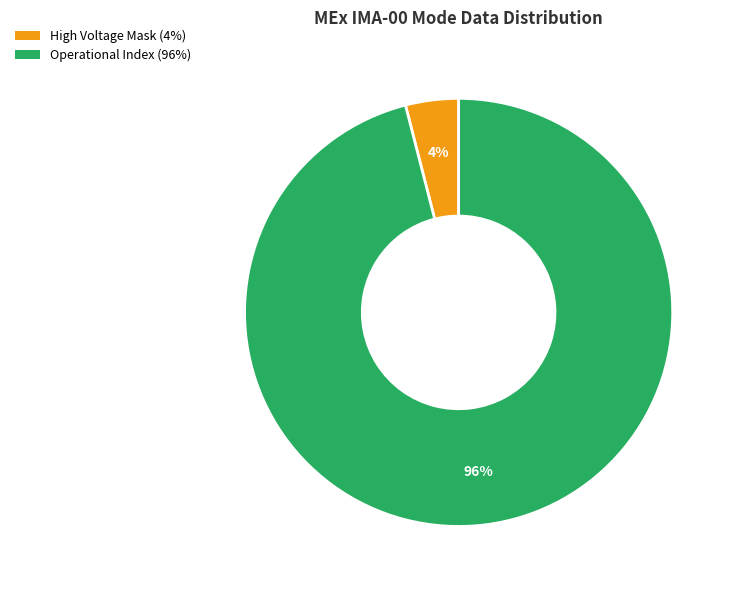

How many slices are in this pie chart?

2